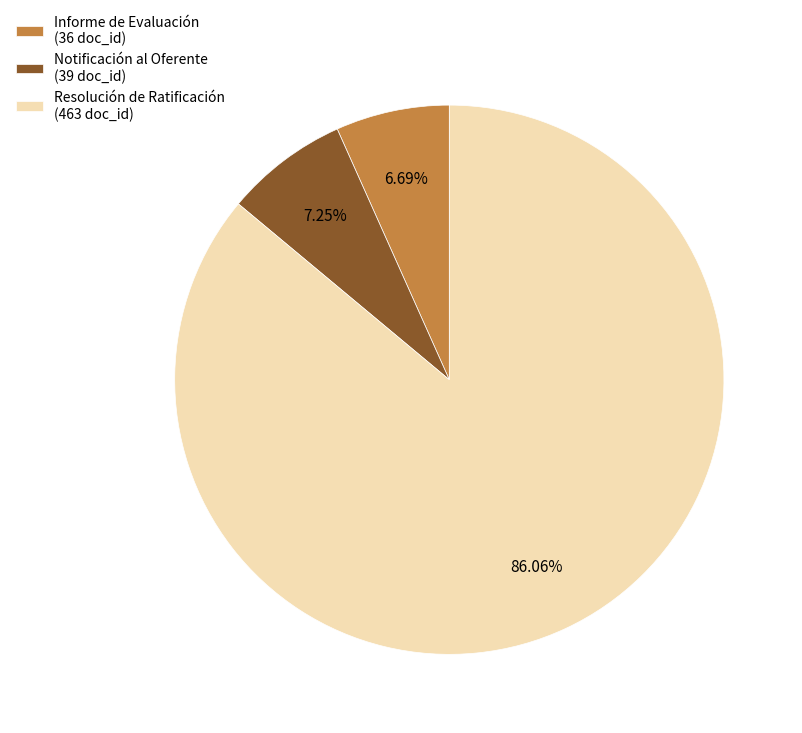

The Resolución de Ratificación slice represents 77% of the pie. True or false?

False